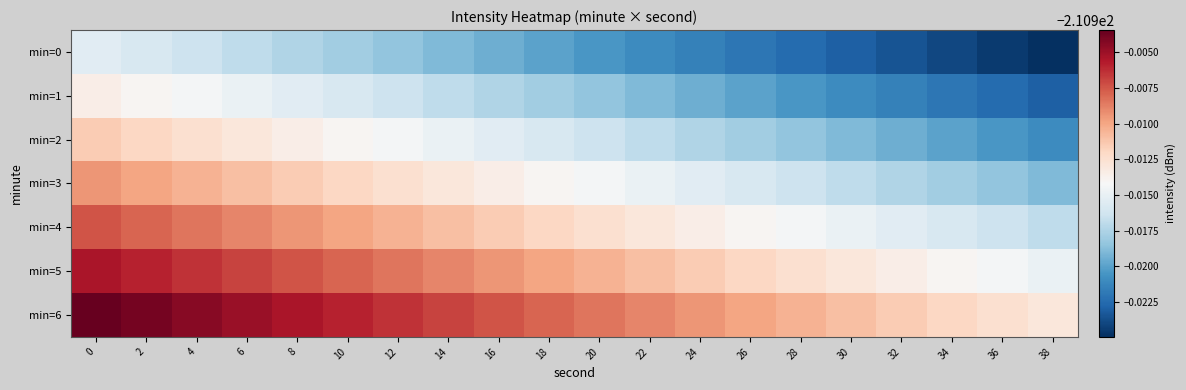

List the series in order of their peak value, lowest first.

min=0, min=1, min=2, min=3, min=4, min=5, min=6